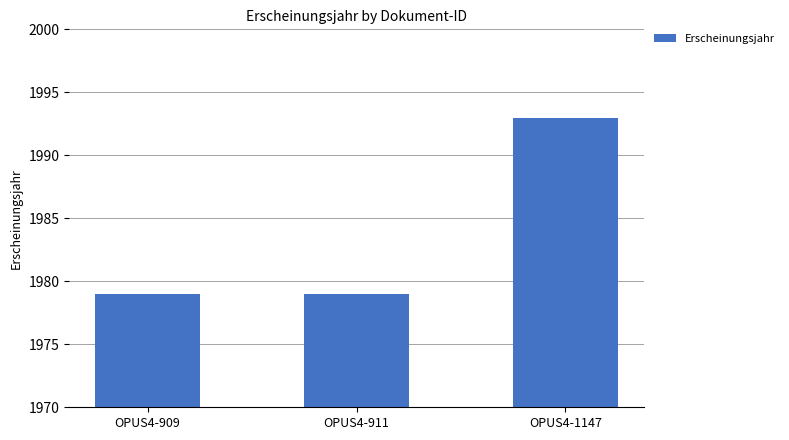

What is the change in value from OPUS4-909 to OPUS4-1147?

+14